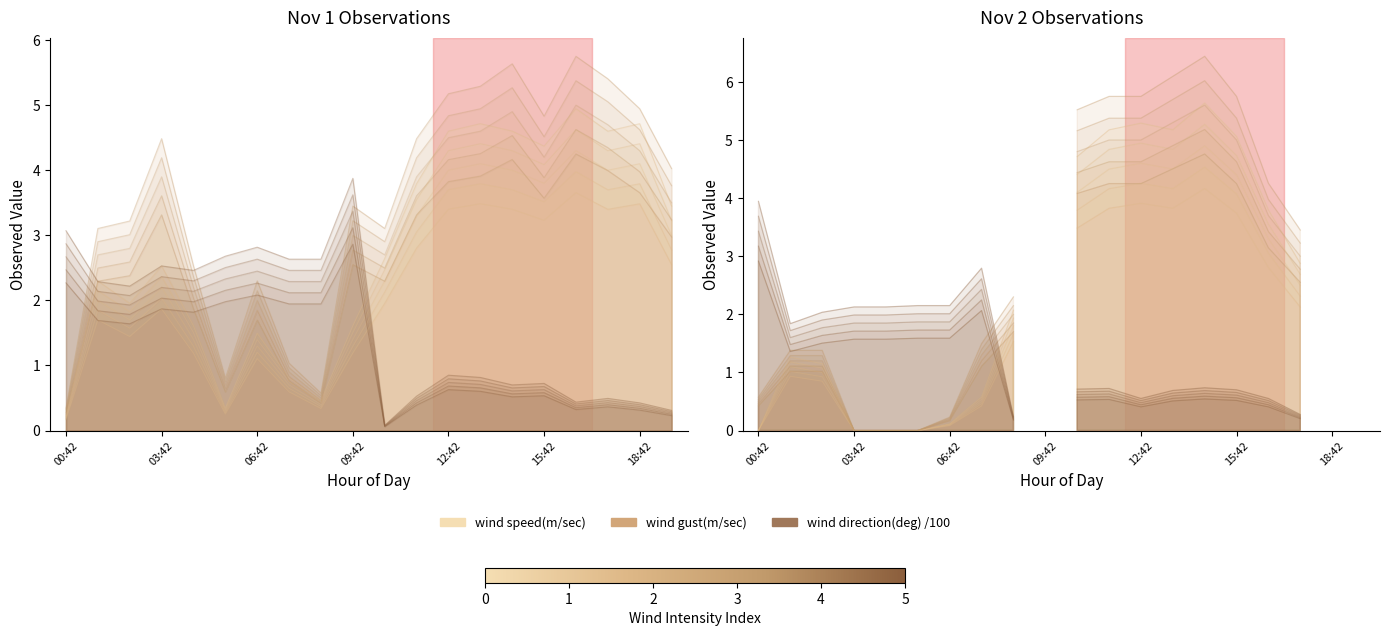

True or false: wind gust(m/sec) and wind direction(deg) /100 intersect in this chart.

True